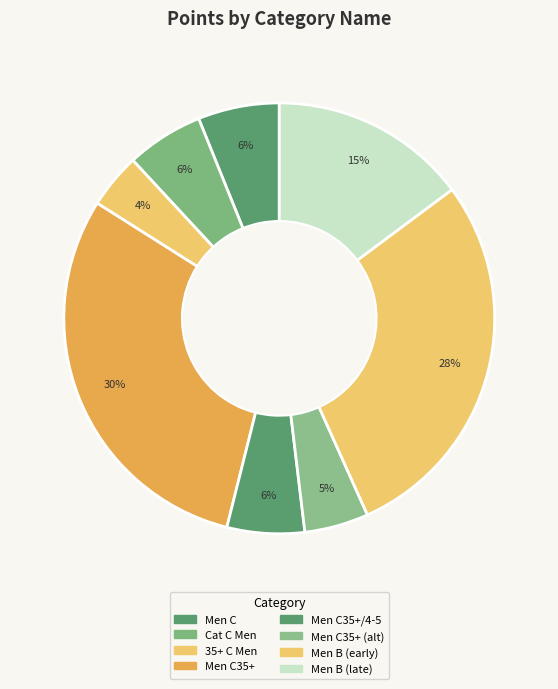

How many segments does this pie chart have?

8